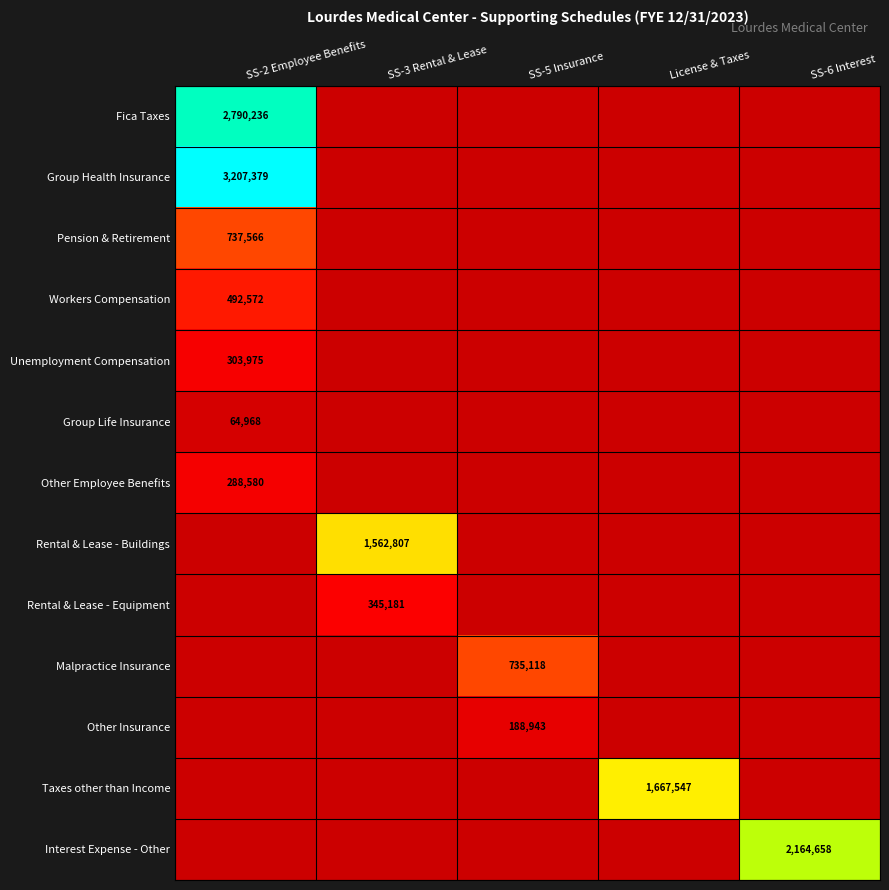

The Malpractice Insurance series shows 735118 at SS-5 Insurance. True or false?

True